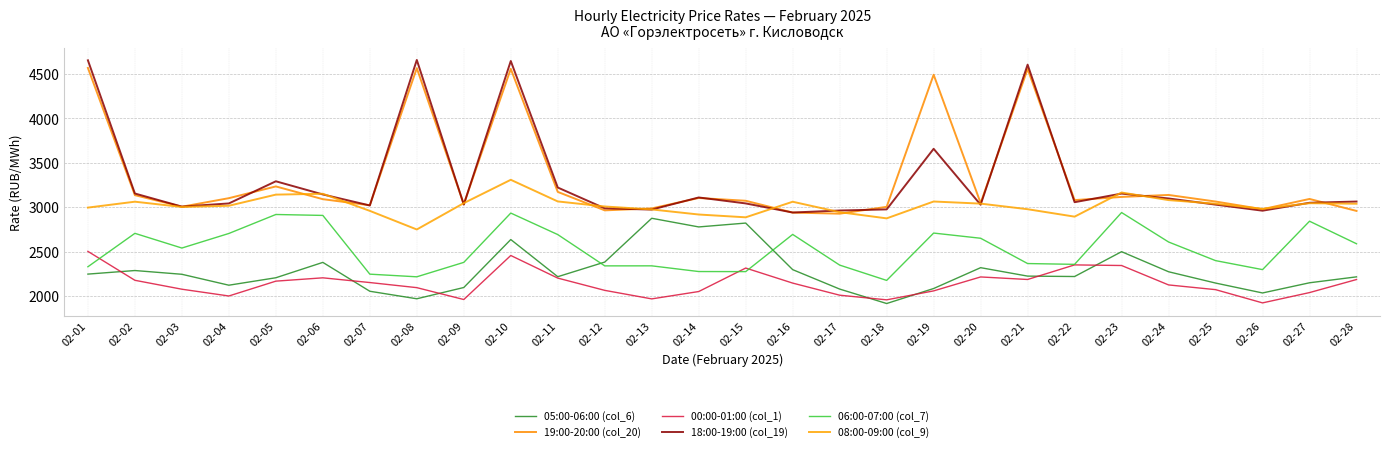

Between 02-24 and 02-28, which is larger?

02-24